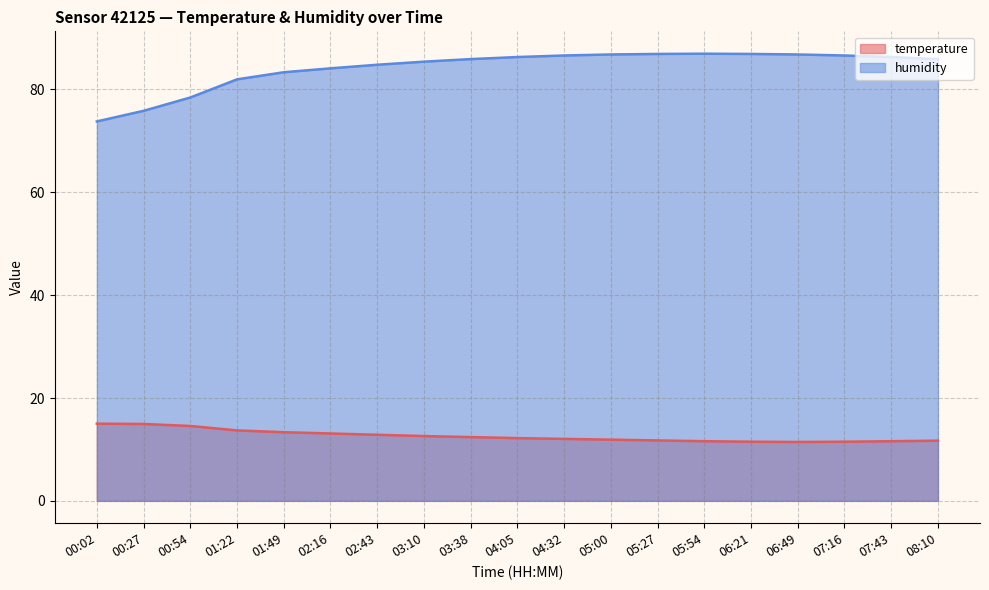

Which series has the widest spread of values?

humidity